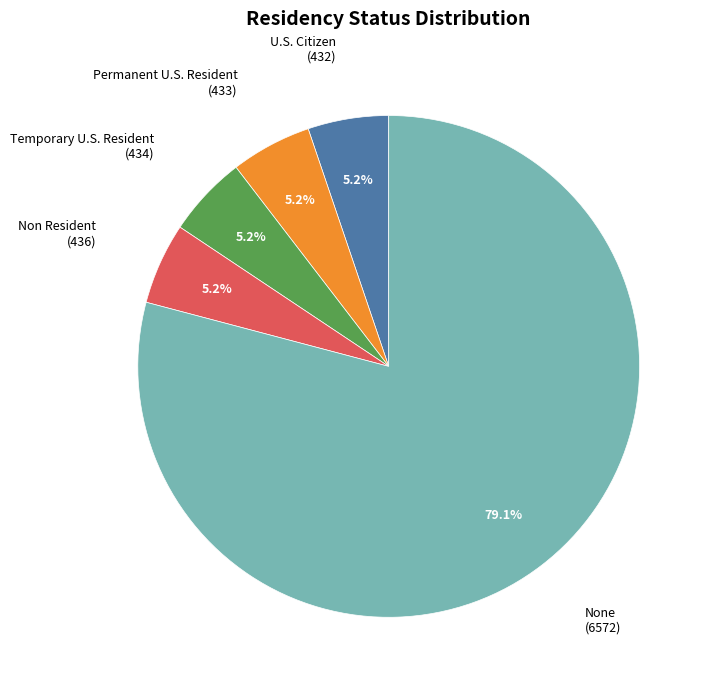

What percentage do Non Resident and None together represent?

84.4%